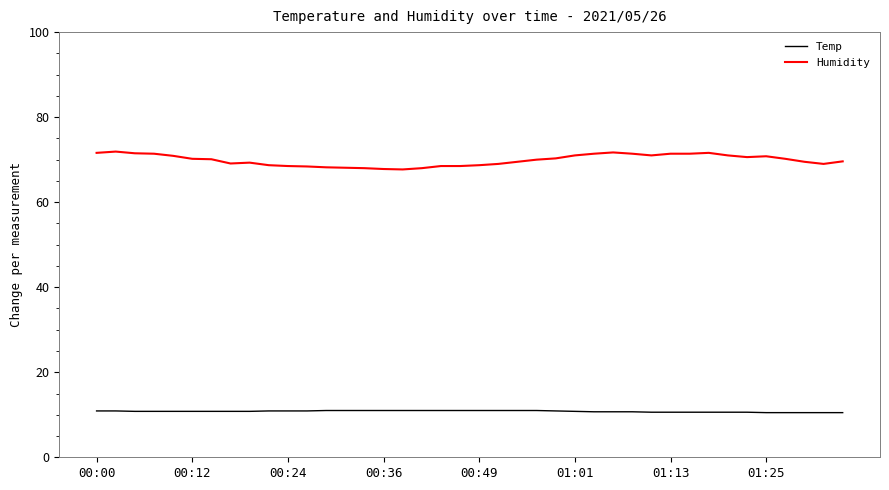

What is the greatest value displayed?

71.9